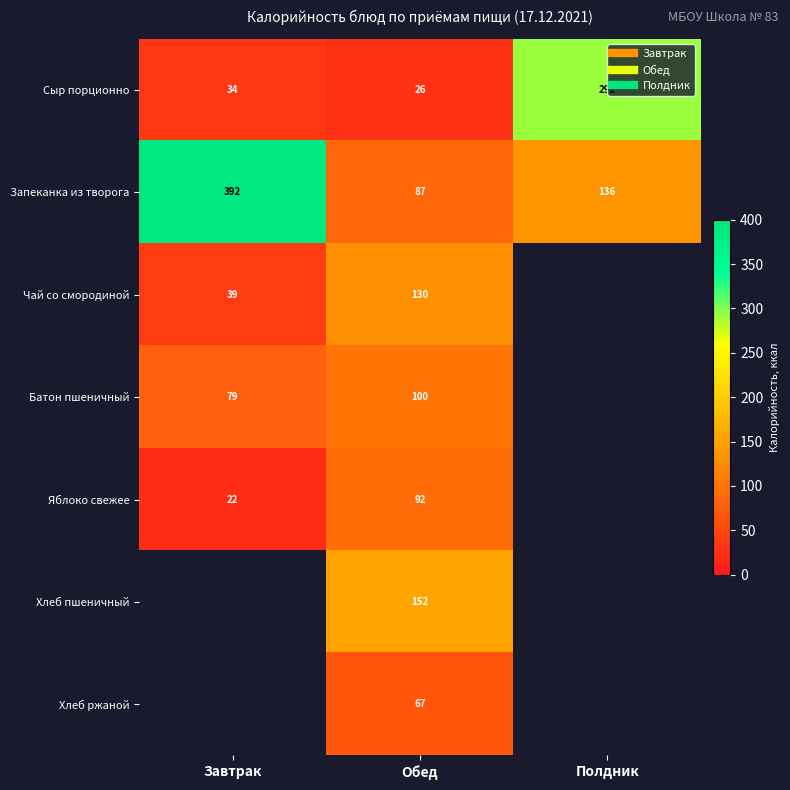

Where does the Сыр порционно series first go above 34?

Полдник